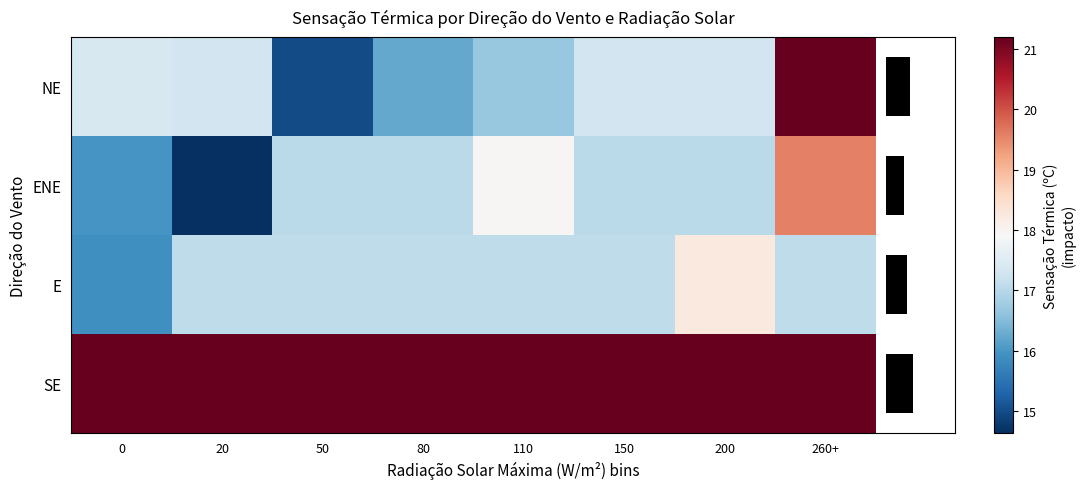

How many series are shown in this chart?

4